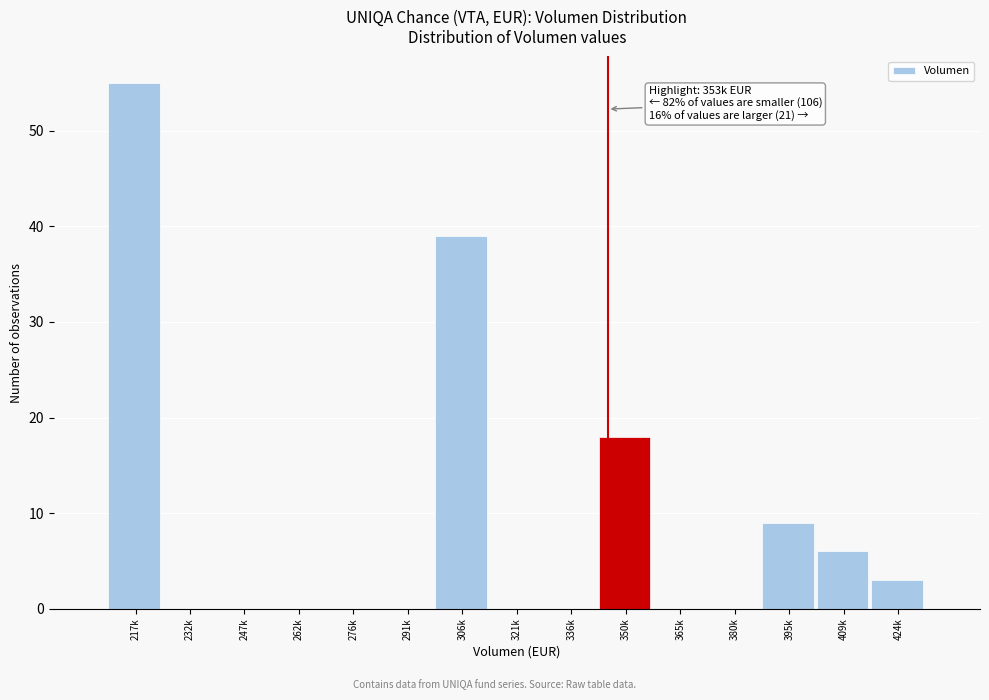

Reading left to right, extract all data points from this chart.

217k=55	232k=0	247k=0	262k=0	276k=0	291k=0	306k=39	321k=0	336k=0	350k=18	365k=0	380k=0	395k=9	409k=6	424k=3